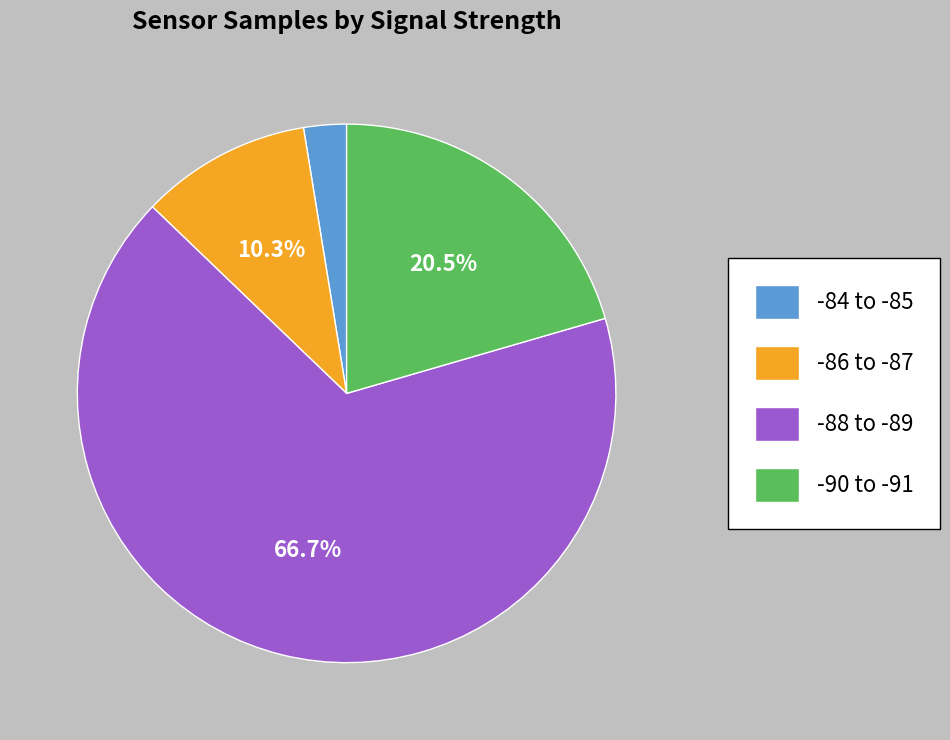

To the nearest percent, what is the average slice percentage?

25%